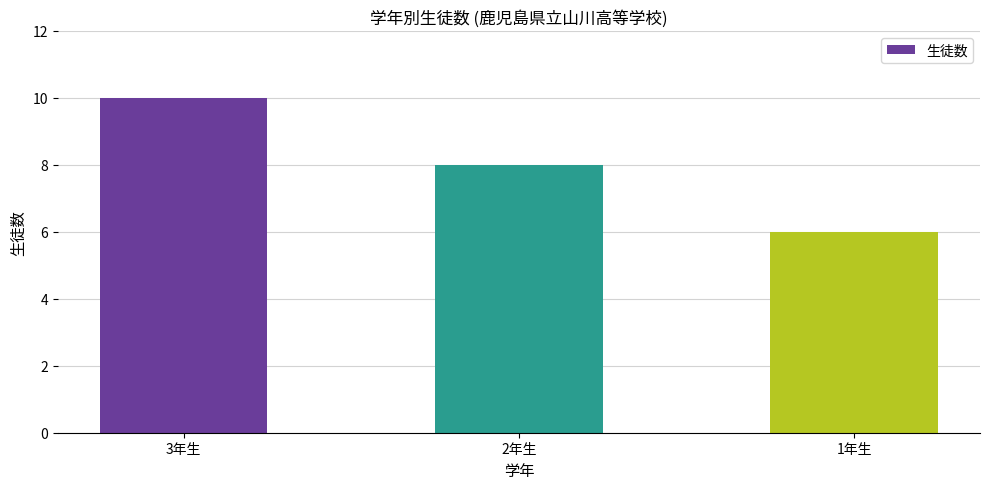

Reading left to right, list all the values displayed in this chart.

3年生=10	2年生=8	1年生=6